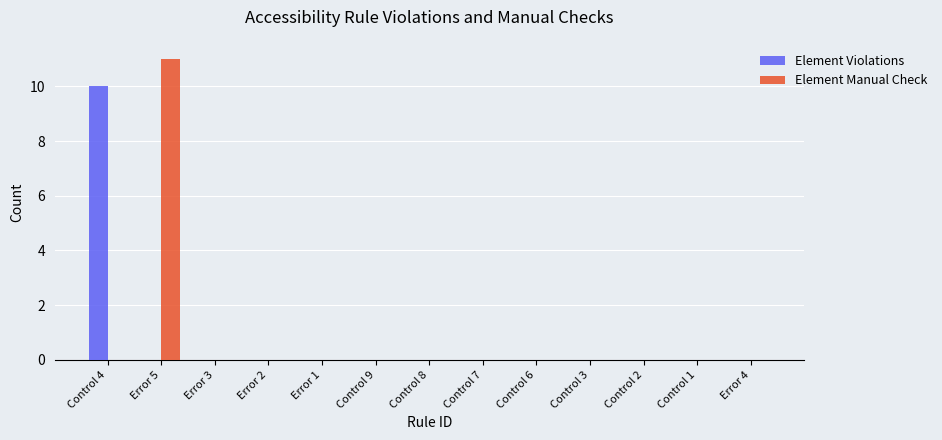

Reading left to right, list all the values displayed in this chart.

Element Violations: Control 4=10	Error 5=0	Error 3=0	Error 2=0	Error 1=0	Control 9=0	Control 8=0	Control 7=0	Control 6=0	Control 3=0	Control 2=0	Control 1=0	Error 4=0
Element Manual Check: Control 4=0	Error 5=11	Error 3=0	Error 2=0	Error 1=0	Control 9=0	Control 8=0	Control 7=0	Control 6=0	Control 3=0	Control 2=0	Control 1=0	Error 4=0